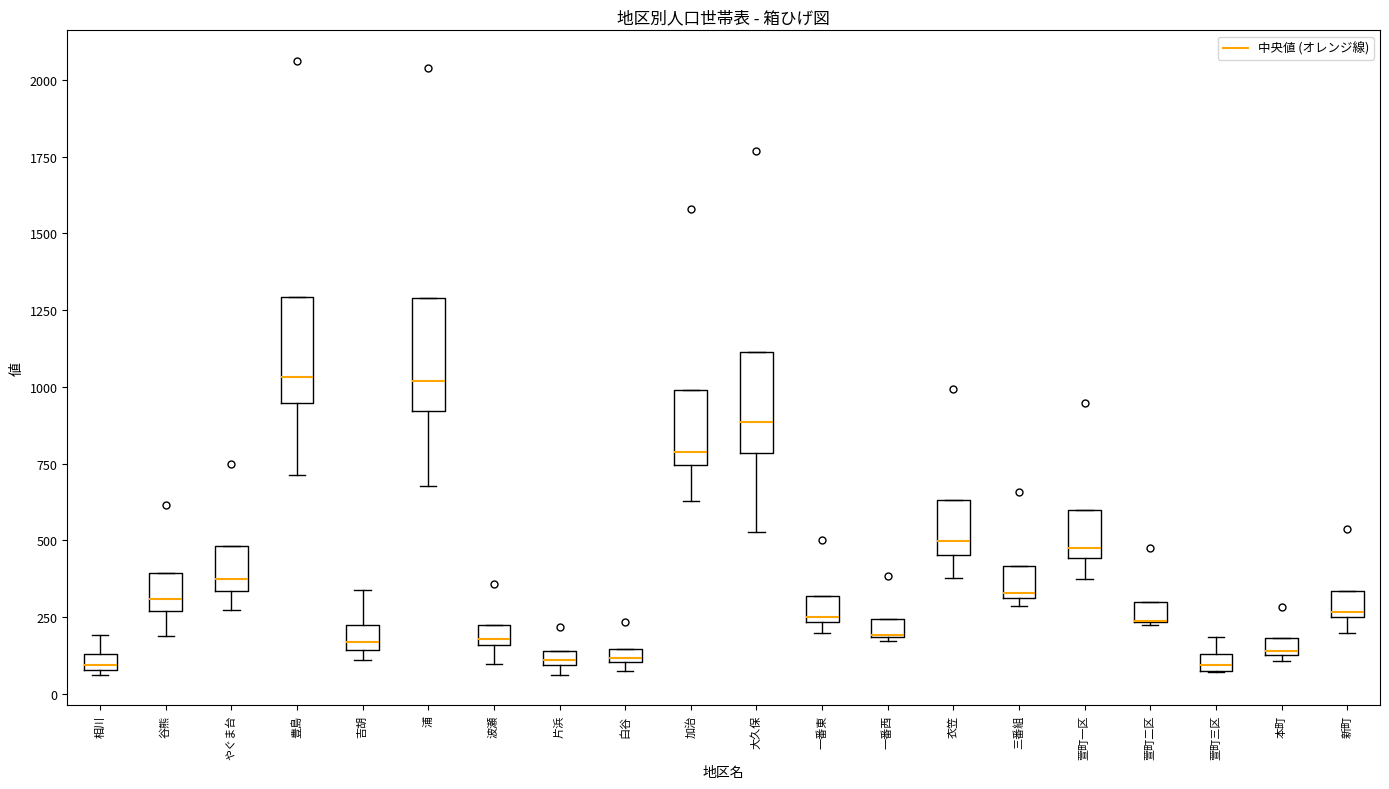

Where is the upper edge of the box for 新町 on the y-axis? The values are not printed on the chart, so give them approximately, as read against the axis.

350